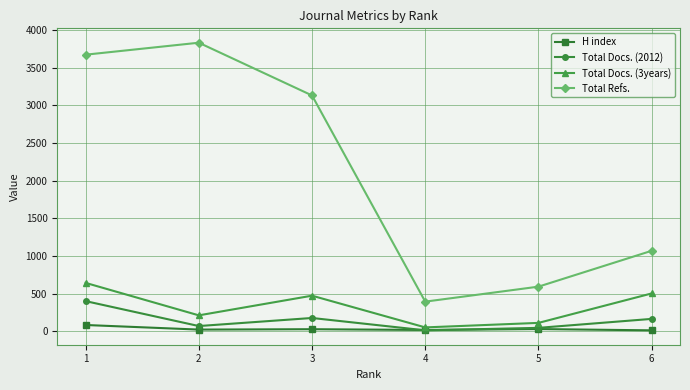

At which category is the sum across all series the highest?

1